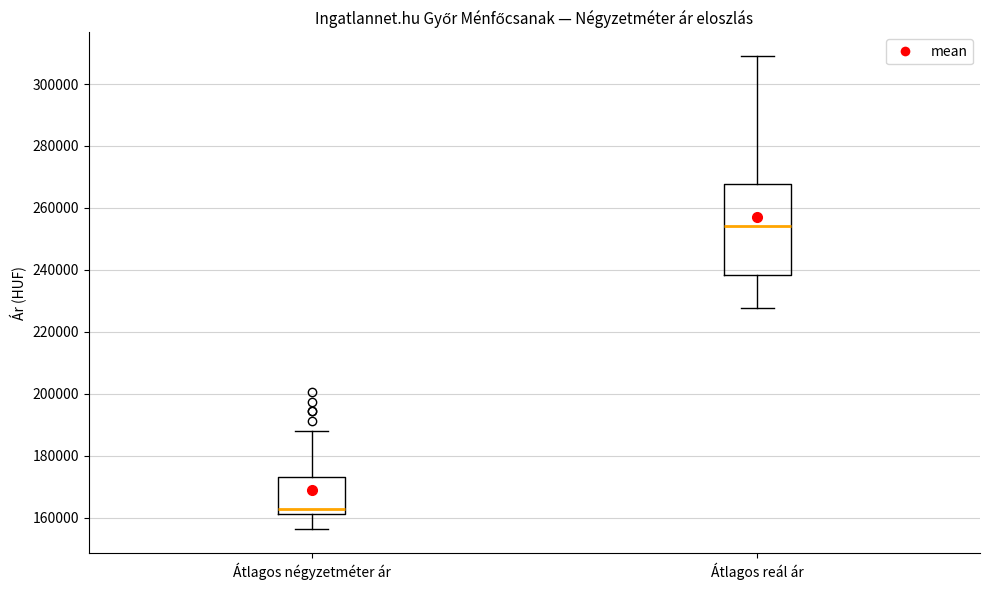

Reading left to right, transcribe this box plot: for each box, give where its median line is, the range the box spans, and where its two whiskers end, as read against the y-axis. The values are not printed on the chart, so give them approximately, as read against the axis.

Átlagos négyzetméter ár: median 162000 (just above the box's lower edge), box 162000 to 174000, whiskers 156000 to 188000
Átlagos reál ár: median 254000, box 238000 to 268000, whiskers 228000 to 310000